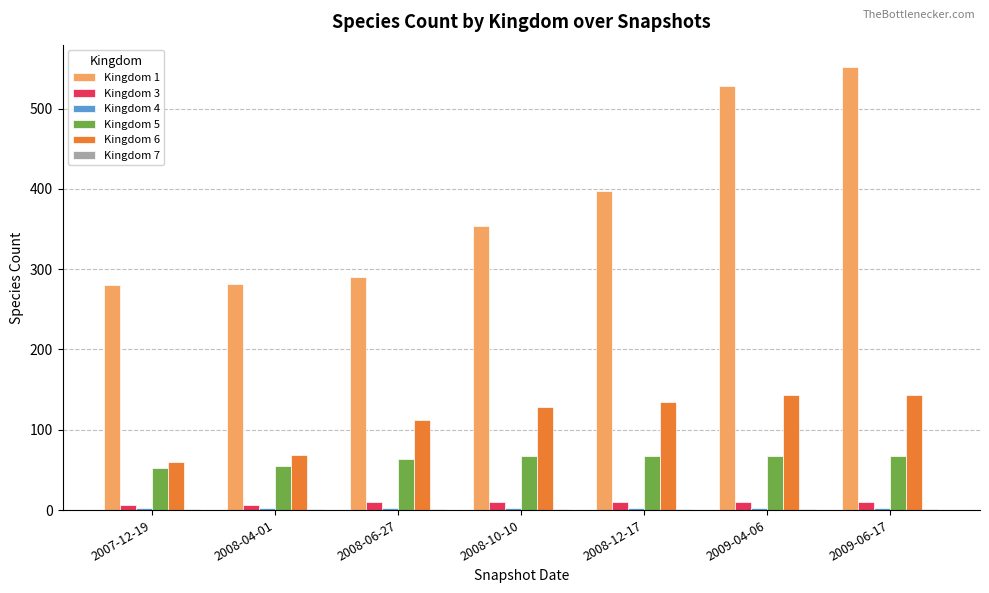

The value of Kingdom 1 at 2008-06-27 is 290. True or false?

True